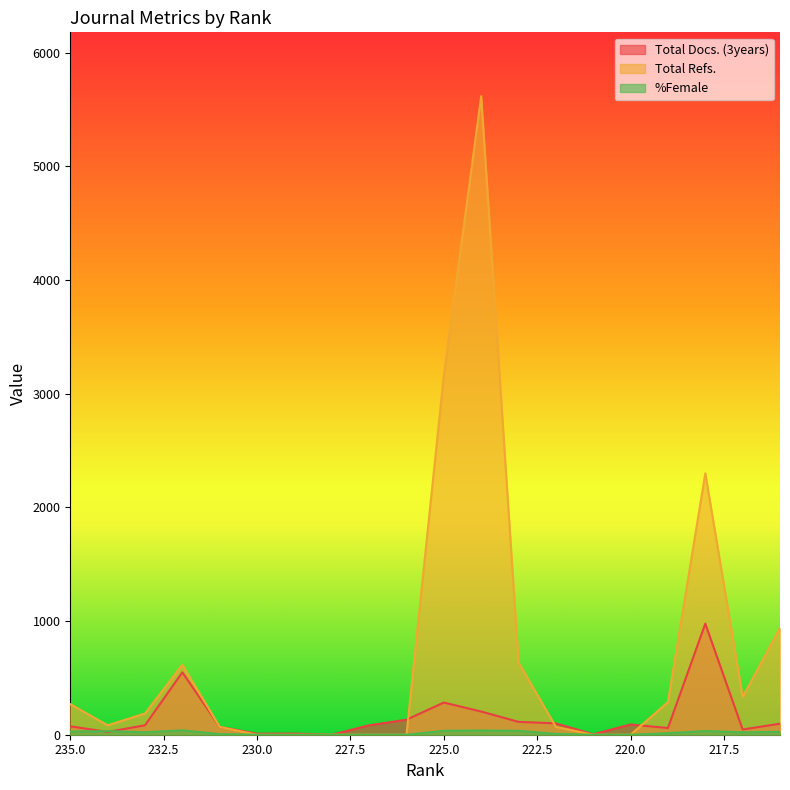

The %Female series shows 0.0 at 228. True or false?

True